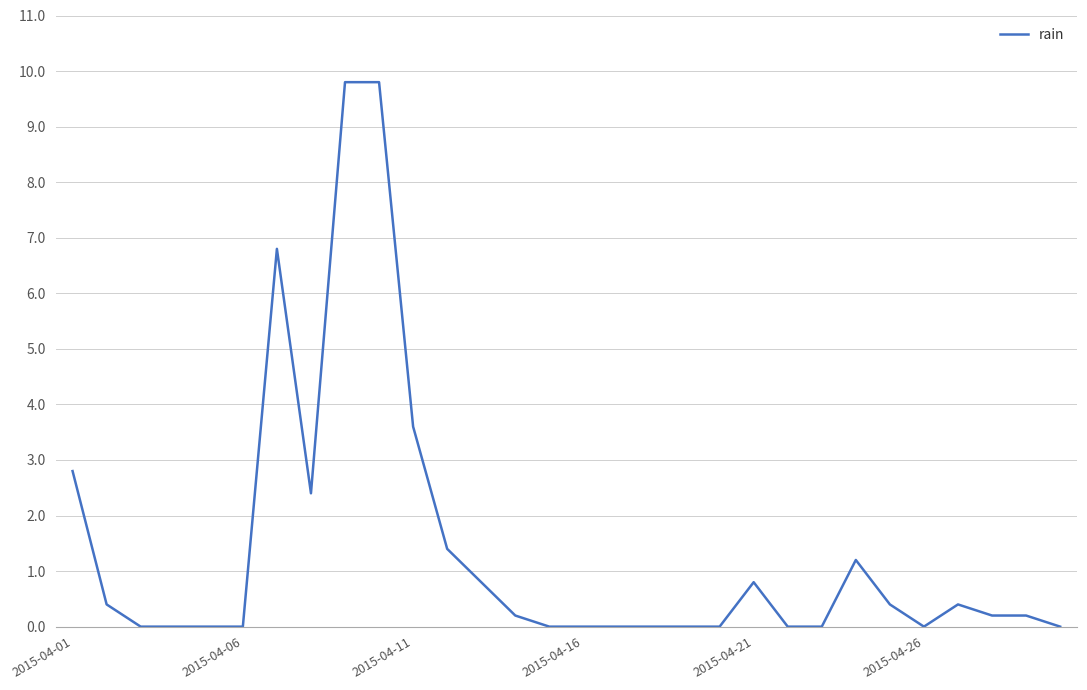

What is the difference between the maximum and minimum values?

9.8